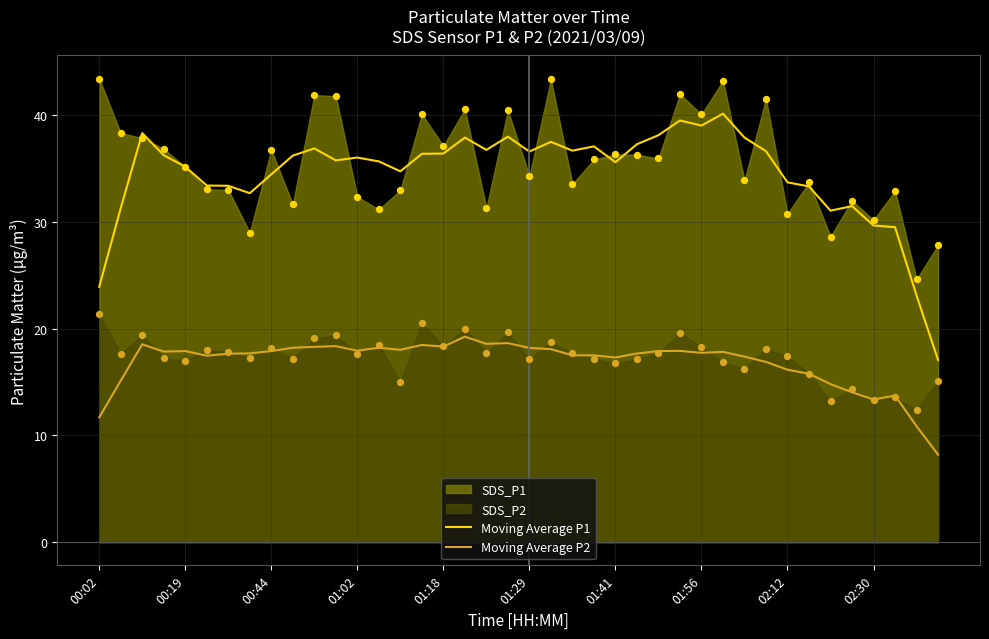

Which series has the largest Y range (max minus min)?

Moving Average P1